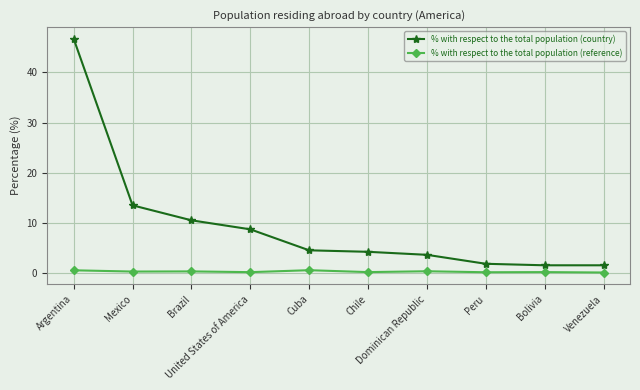

What is the sum of the % with respect to the total population (reference) values at Dominican Republic and Mexico?

0.6